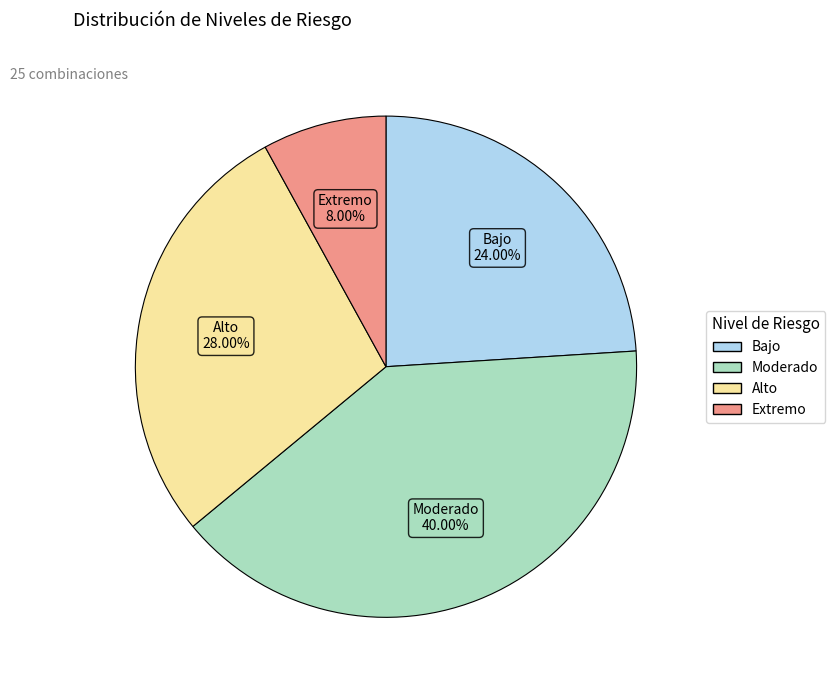

Between Alto and Extremo, which is larger?

Alto